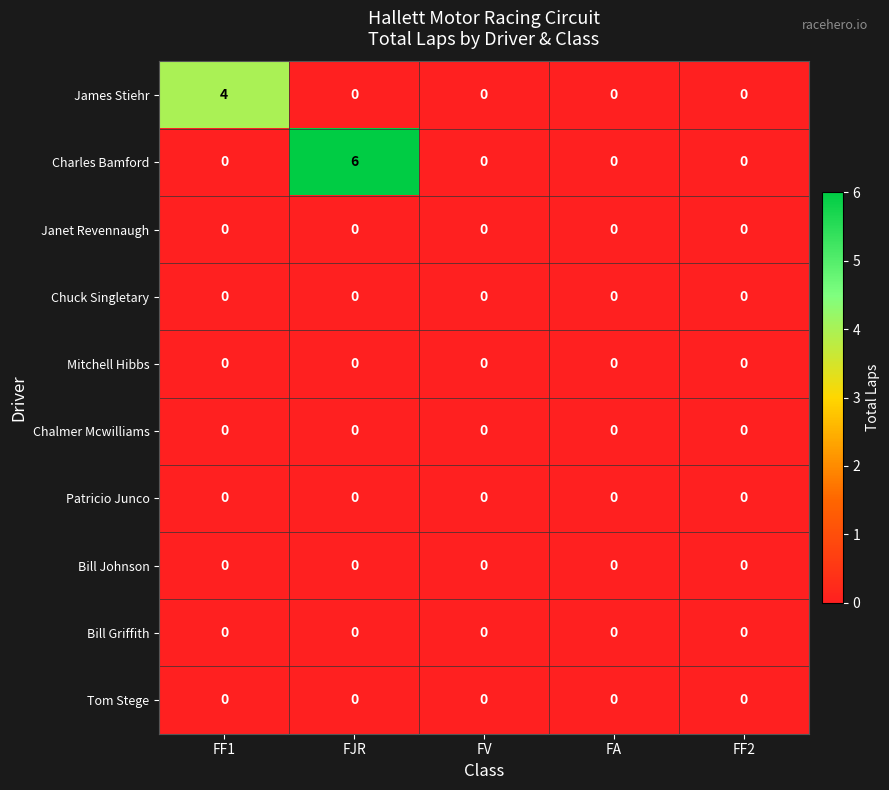

Between FJR and FA, which series saw the biggest shift?

Charles Bamford